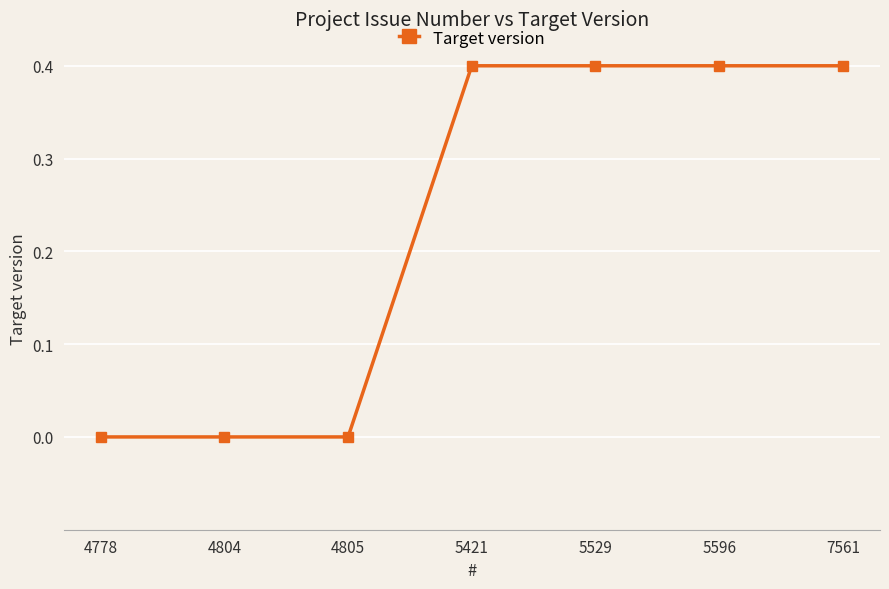

What is the difference between the maximum and second lowest values?

0.4